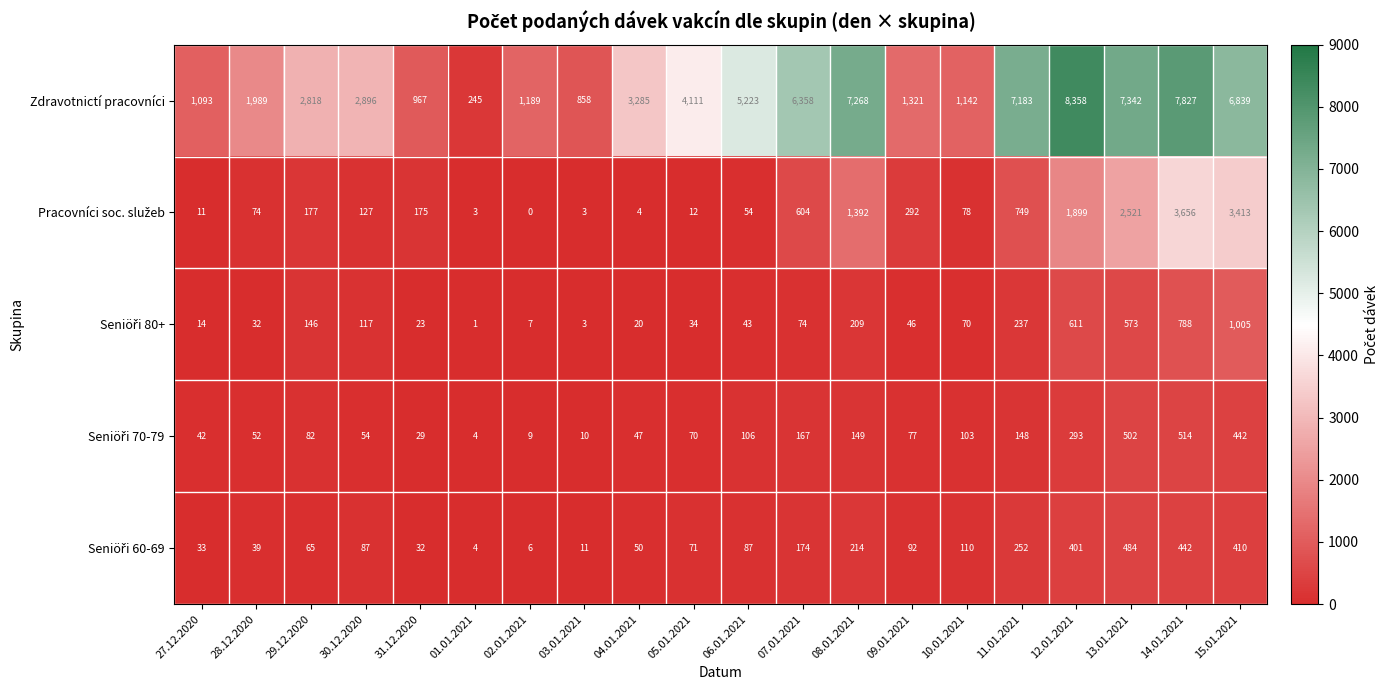

What is the sum of the Zdravotnictí pracovníci values at 09.01.2021 and 13.01.2021?

8663